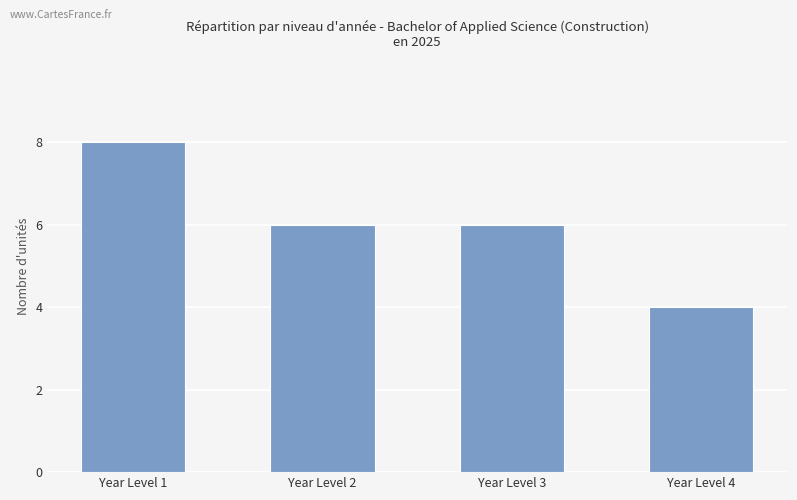

True or false: the data shows 6 at Year Level 2.

True